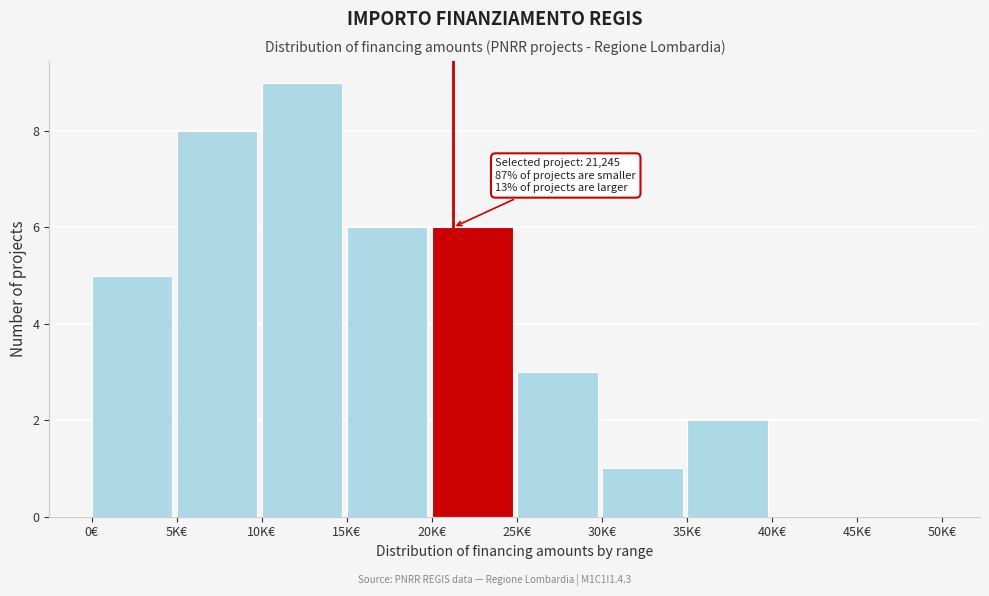

Reading left to right, transcribe all the data shown in this chart.

0€=5	5K€=8	10K€=9	15K€=6	20K€=6	25K€=3	30K€=1	35K€=2	40K€=0	45K€=0